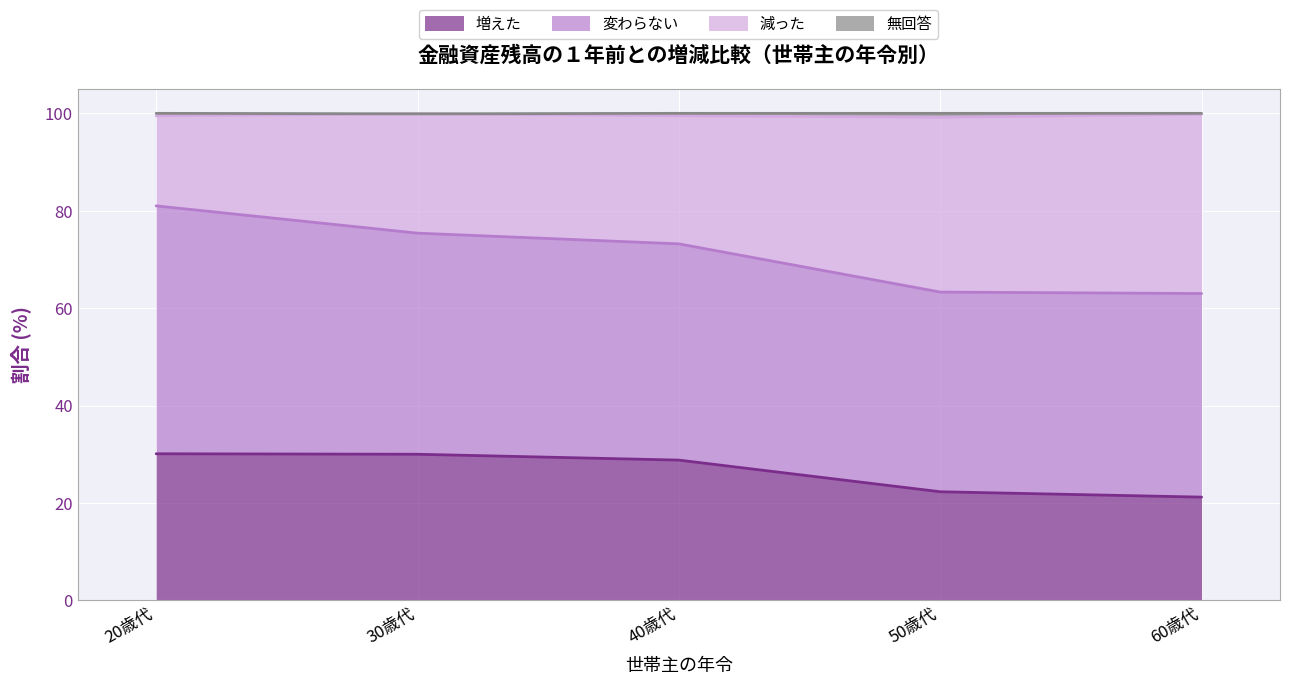

True or false: 増えた and 無回答 intersect in this chart.

False